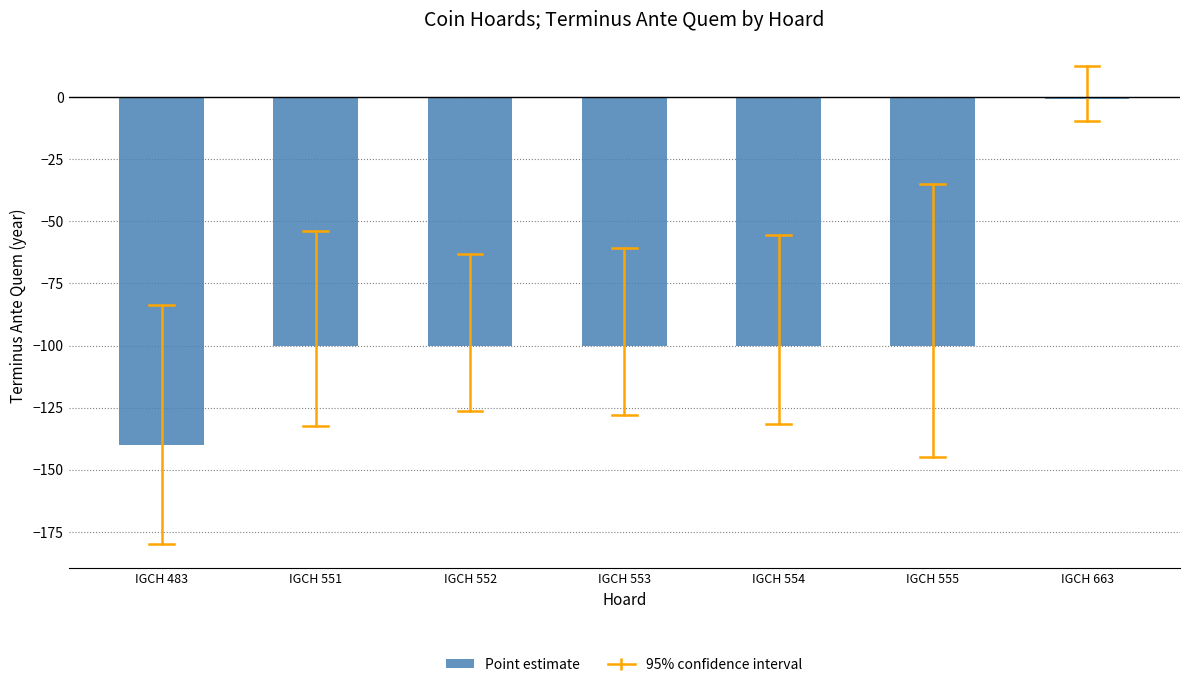

Reading left to right, transcribe all the data shown in this chart.

-140	-100	-100	-100	-100	-100	-1